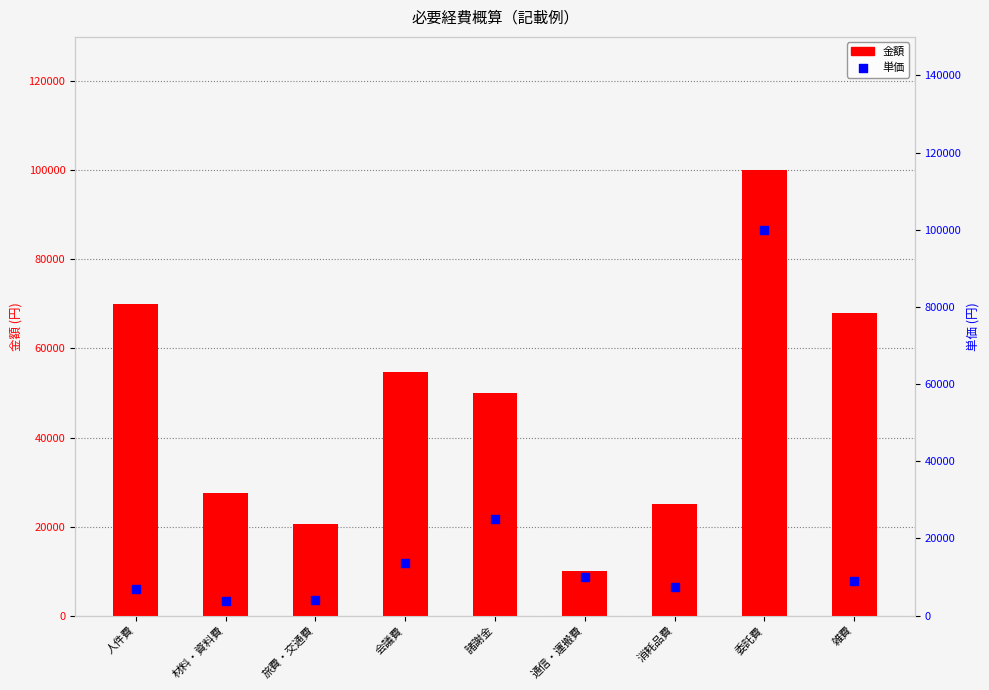

Which series has the largest Y range (max minus min)?

単価